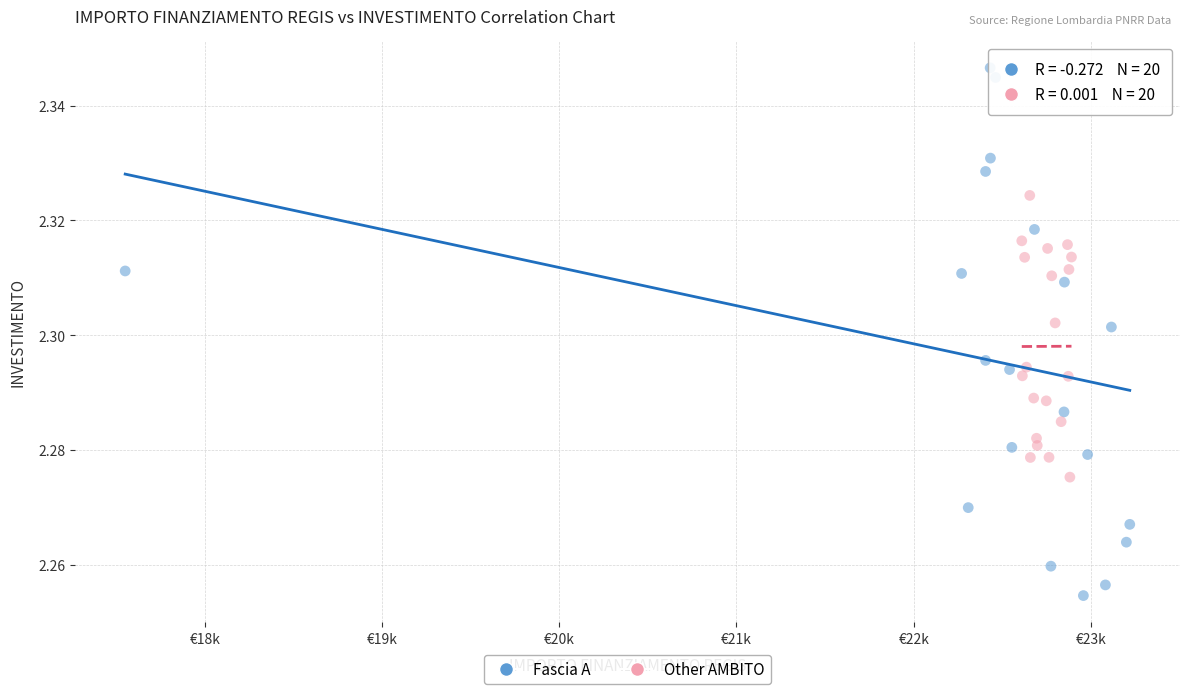

Which series has the widest spread of Y values?

Fascia A